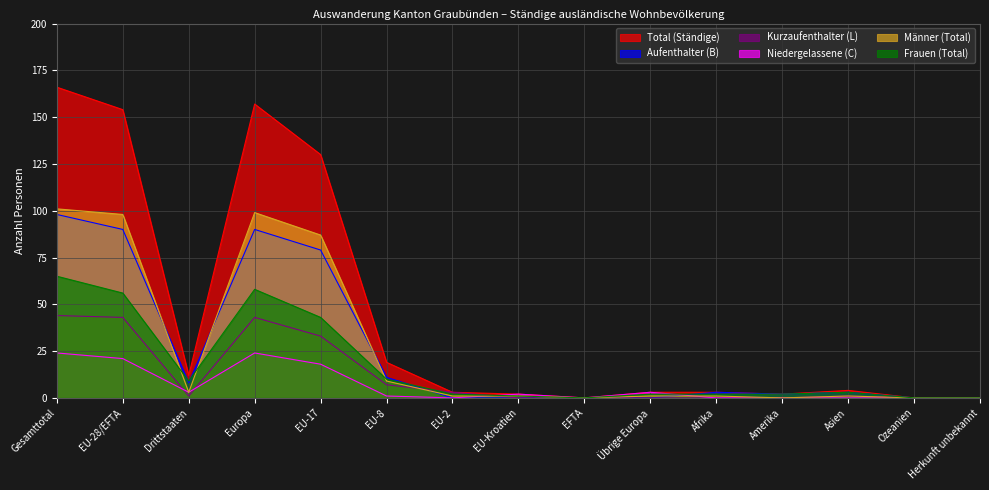

List the series in order of their peak value, lowest first.

Niedergelassene (C), Kurzaufenthalter (L), Frauen (Total), Aufenthalter (B), Männer (Total), Total (Ständige)